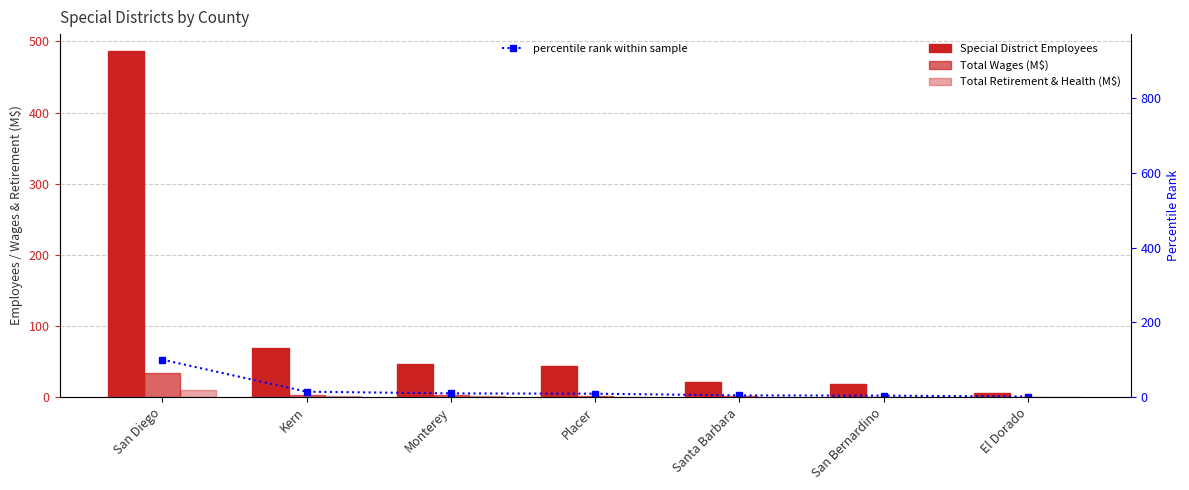

At which label does Total Wages (M$) first exceed 1?

San Diego